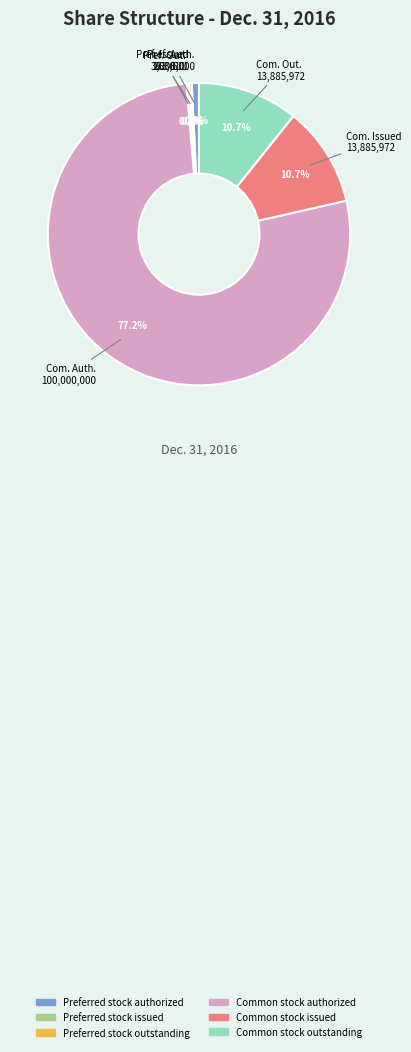

Which slice represents more than half of the pie?

Com. Auth. 100,000,000